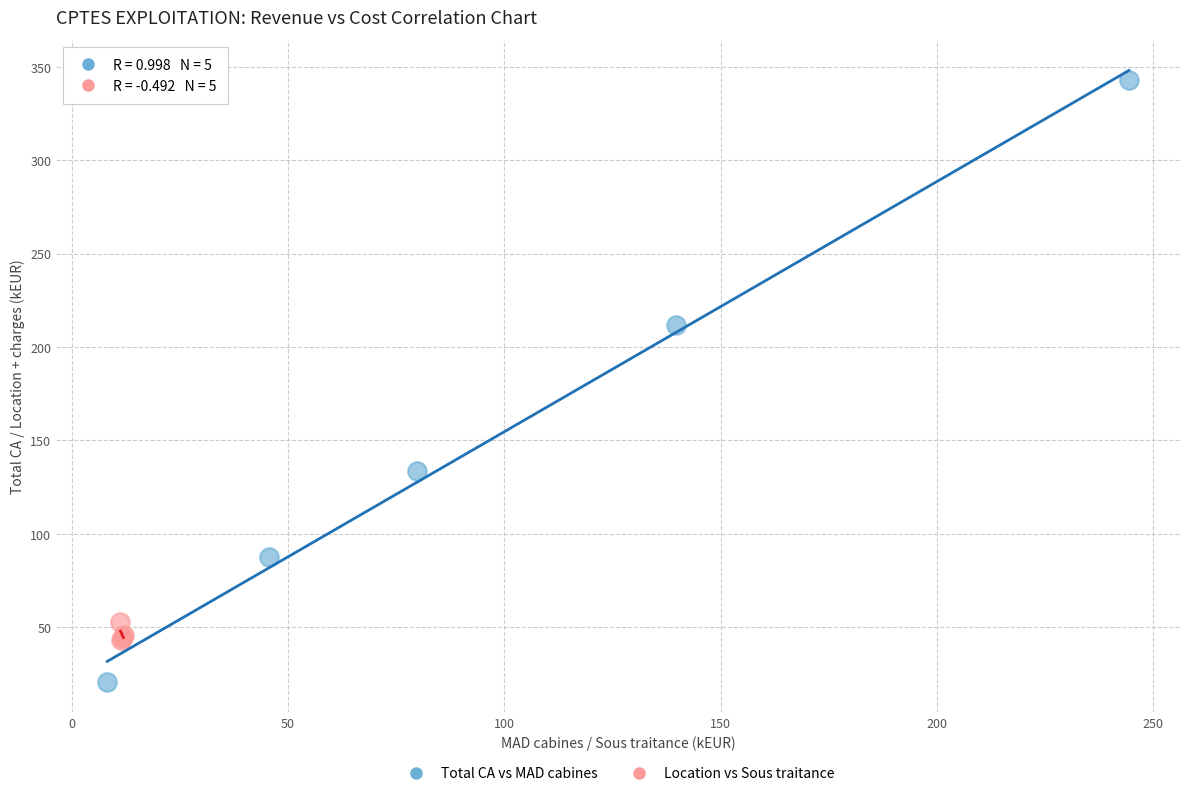

Which series contains the lowest Y value?

Total CA vs MAD cabines